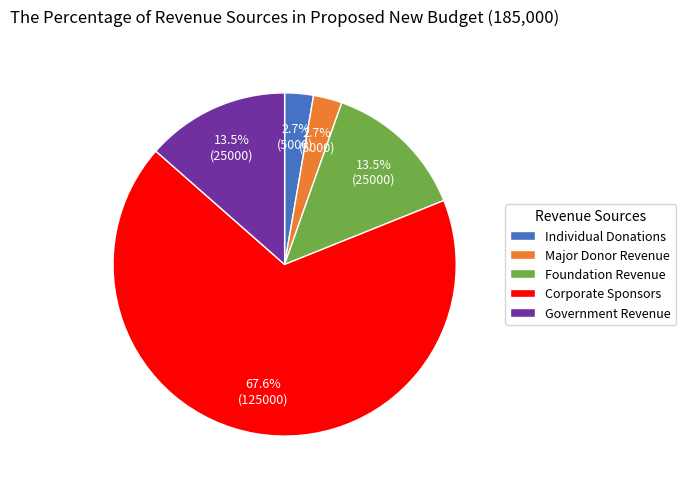

What is the largest slice in the pie chart?

Corporate Sponsors